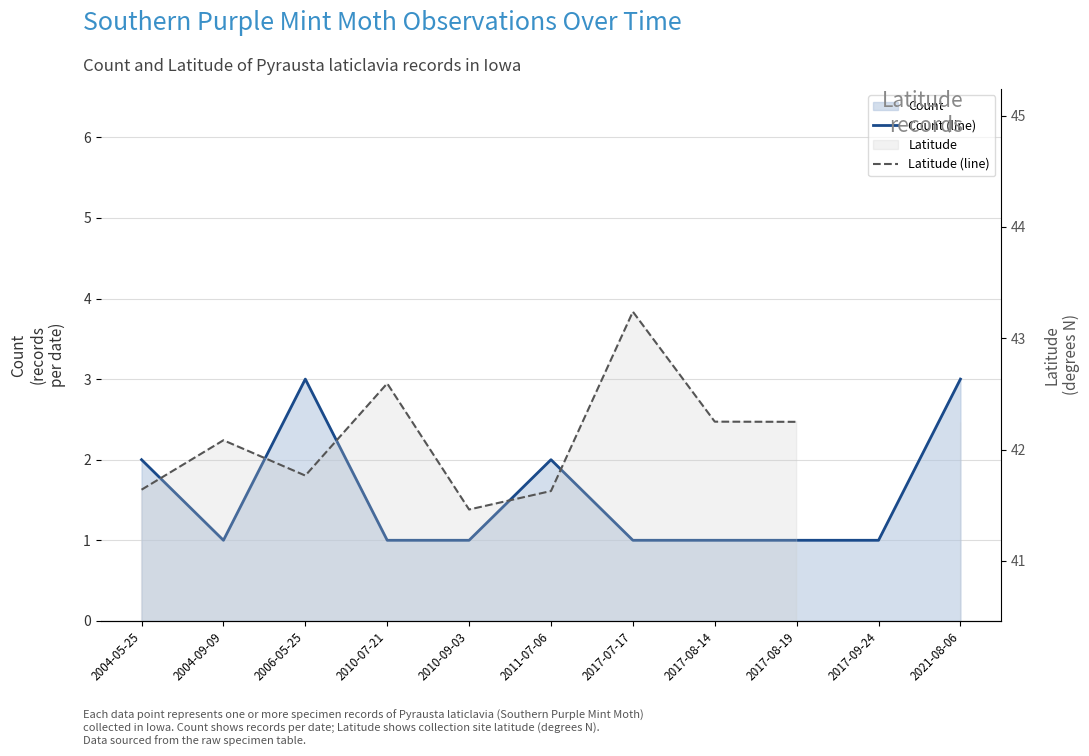

Does the chart have visible grid lines?

Yes